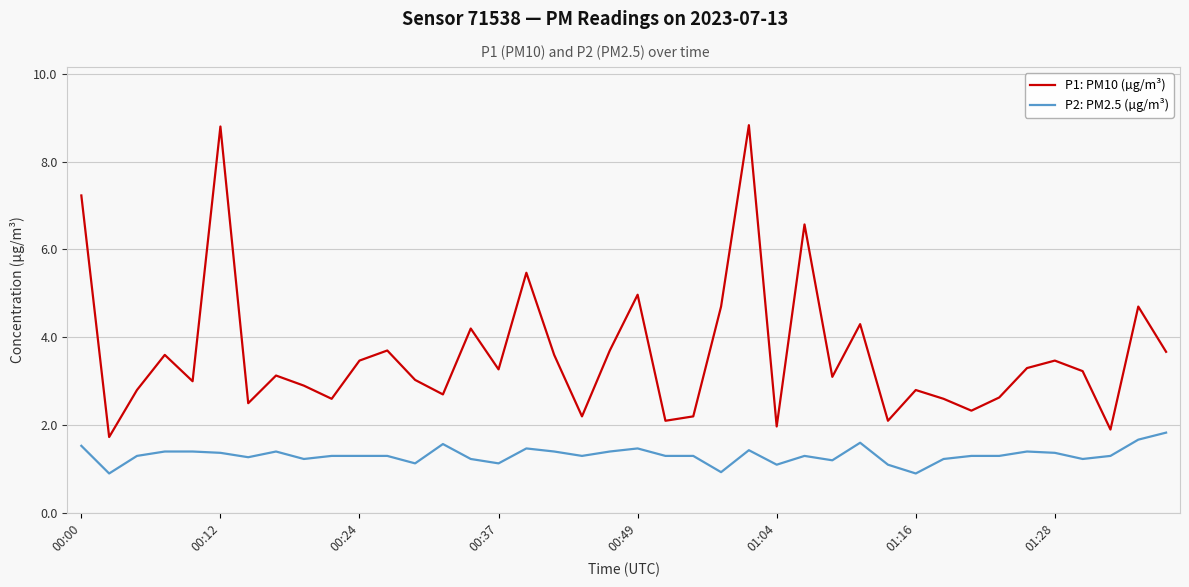

True or false: P2: PM2.5 (µg/m³) and P1: PM10 (µg/m³) intersect in this chart.

False